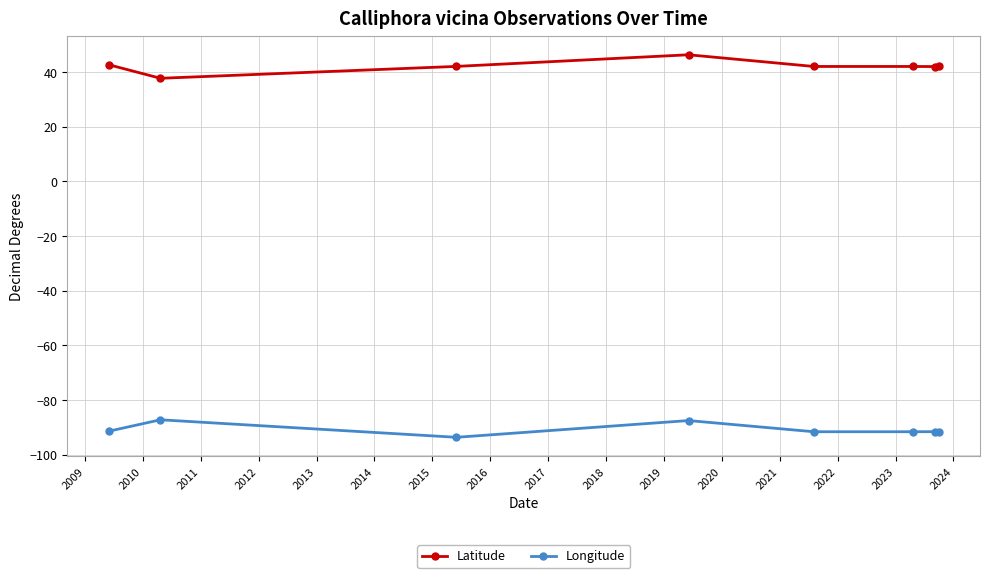

True or false: Longitude and Latitude intersect in this chart.

False